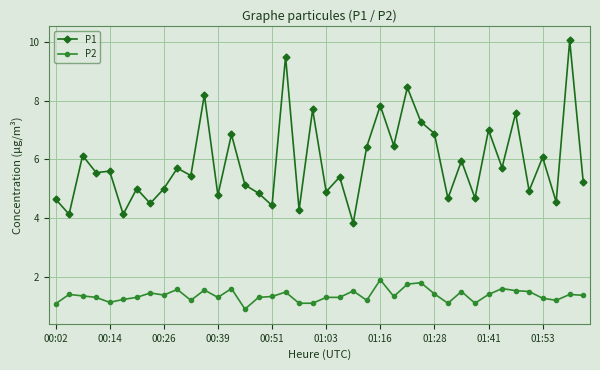

What is the difference between the maximum and minimum values in the P2 series?

1.0